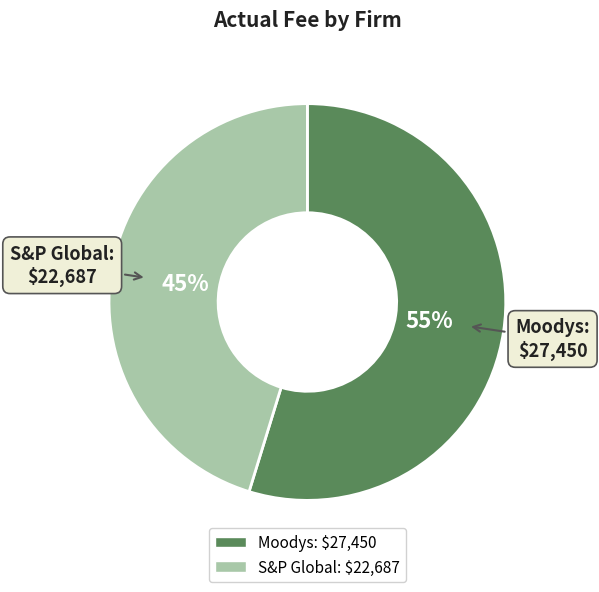

To the nearest percent, what is the combined percentage of Moodys and S&P Global?

100%